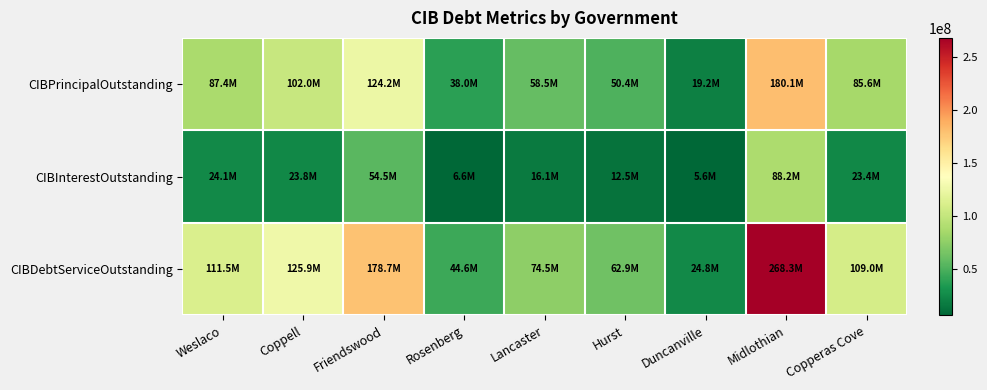

List the series in order of their peak value, lowest first.

CIBInterestOutstanding, CIBPrincipalOutstanding, CIBDebtServiceOutstanding